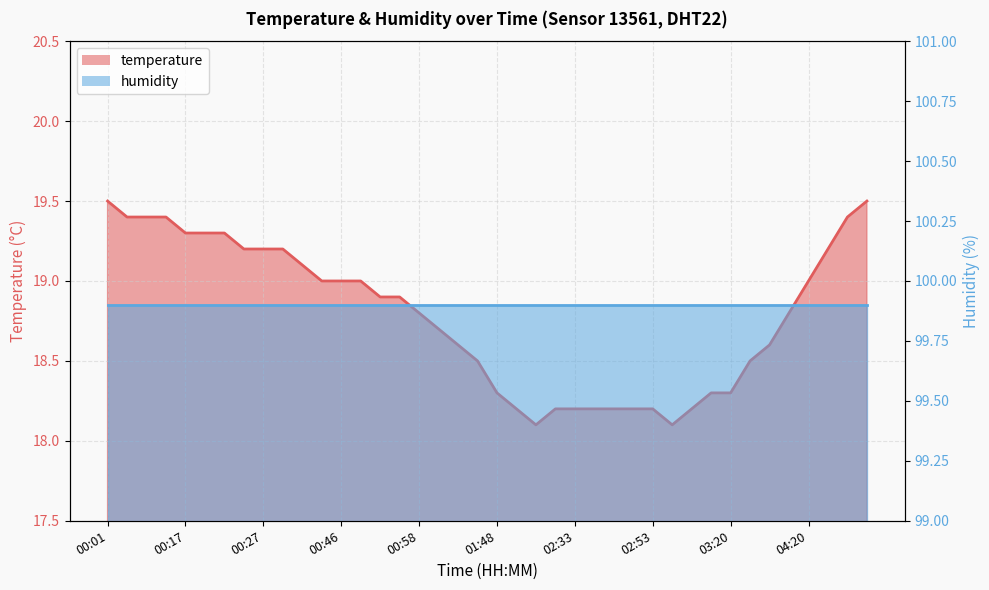

At which category does the data reach its first local valley?

02:25